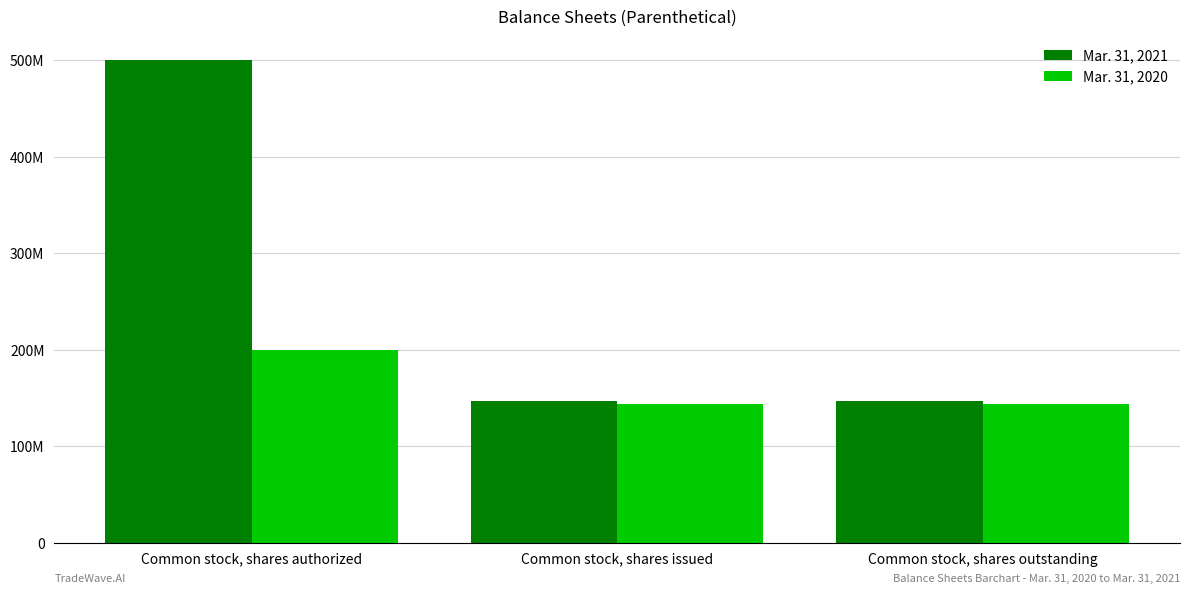

True or false: Mar. 31, 2020 has a value of 143376000 at Common stock, shares issued.

True